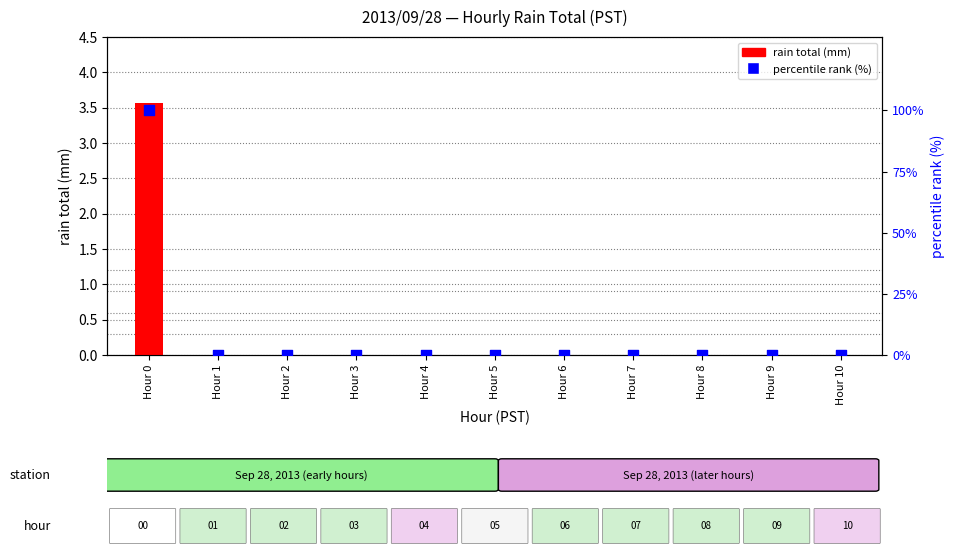

At which category is the sum across all series the highest?

Hour 0